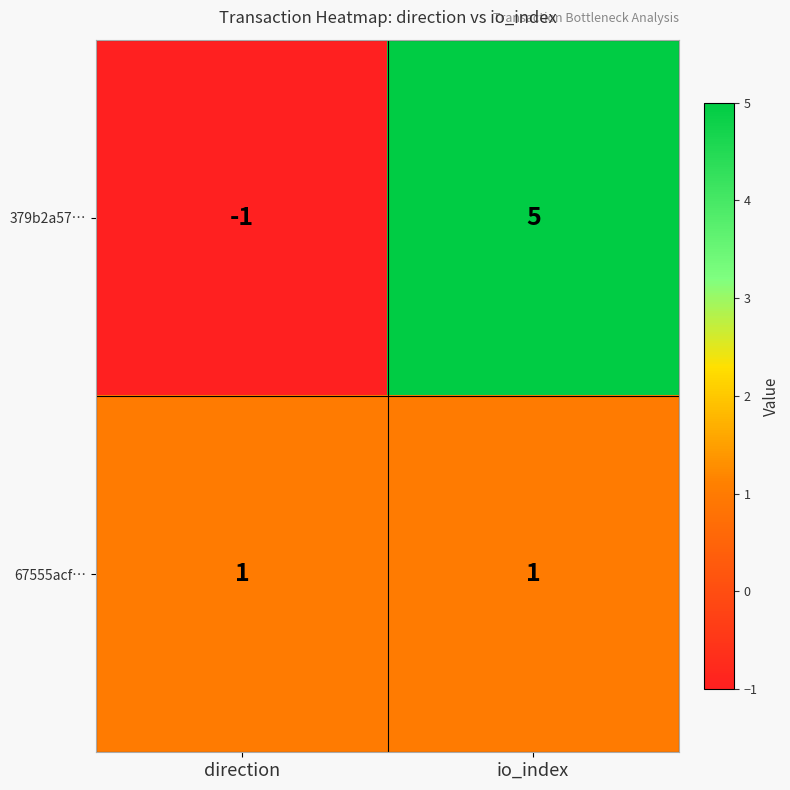

At which label is 379b2a57… closest to 2?

direction